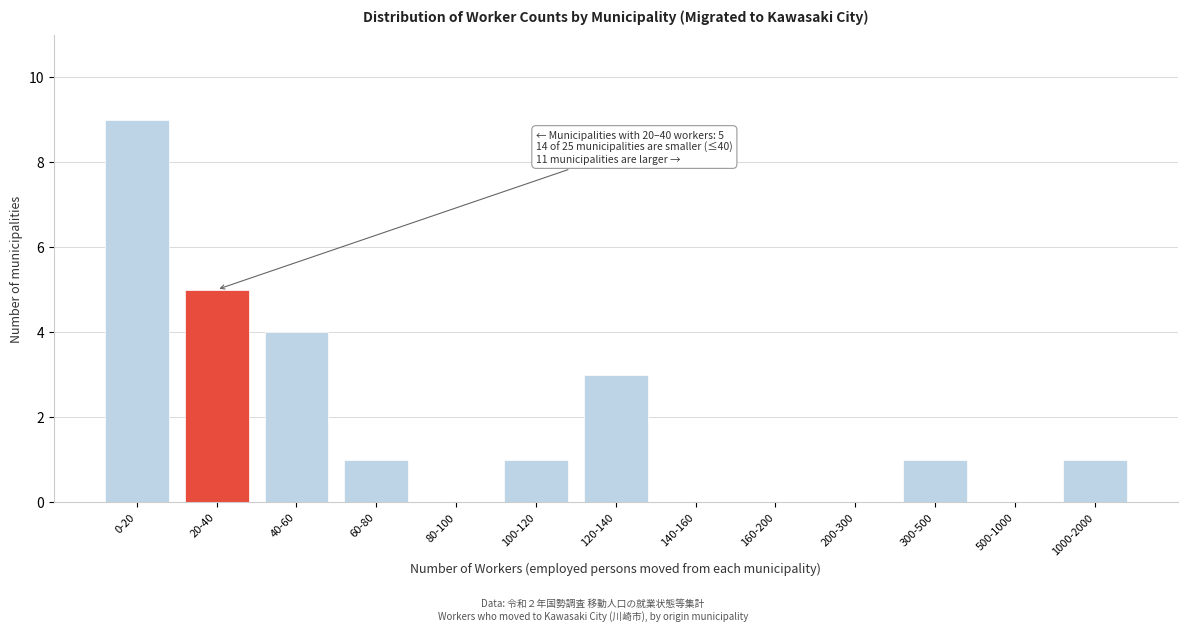

Reading left to right, list all the values displayed in this chart.

0-20=9	20-40=5	40-60=4	60-80=1	80-100=0	100-120=1	120-140=3	140-160=0	160-200=0	200-300=0	300-500=1	500-1000=0	1000-2000=1